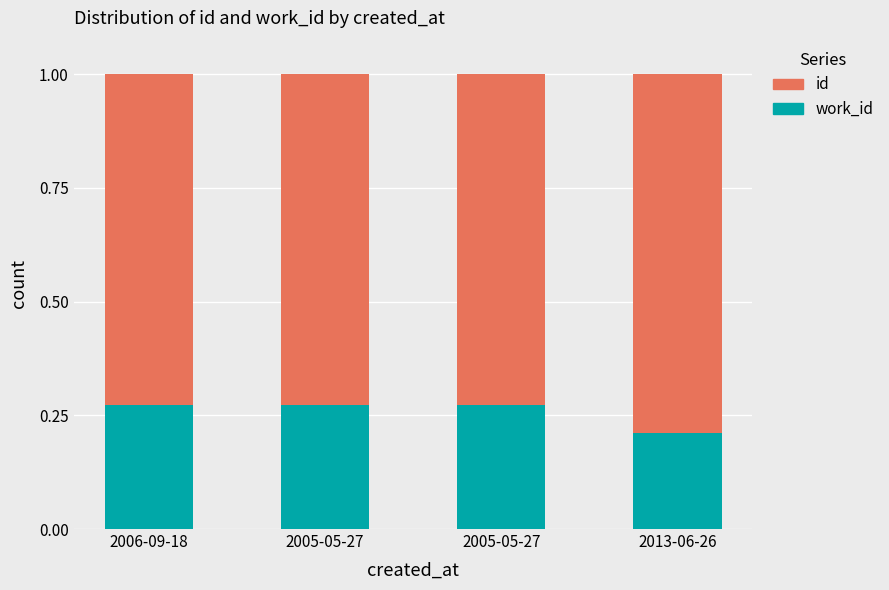

At 2005-05-27, list the series in order from smallest to largest.

work_id, id